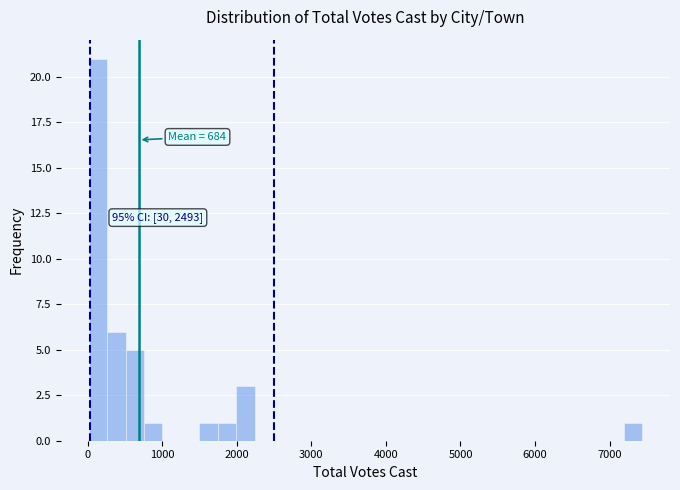

Read against the x-axis, roughly where is the centre of the tallest bar?

100